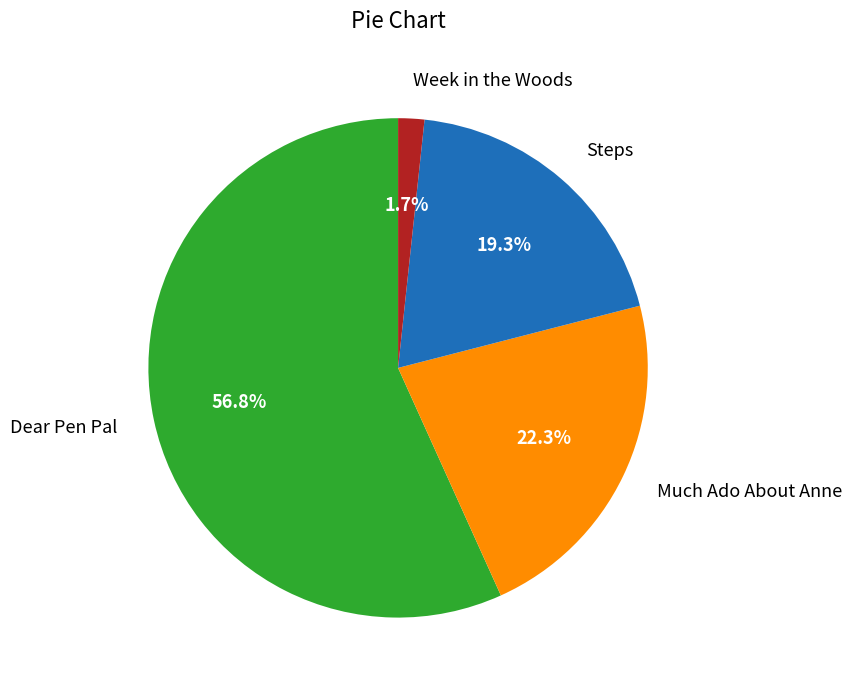

What is the smallest slice in the pie chart?

Week in the Woods